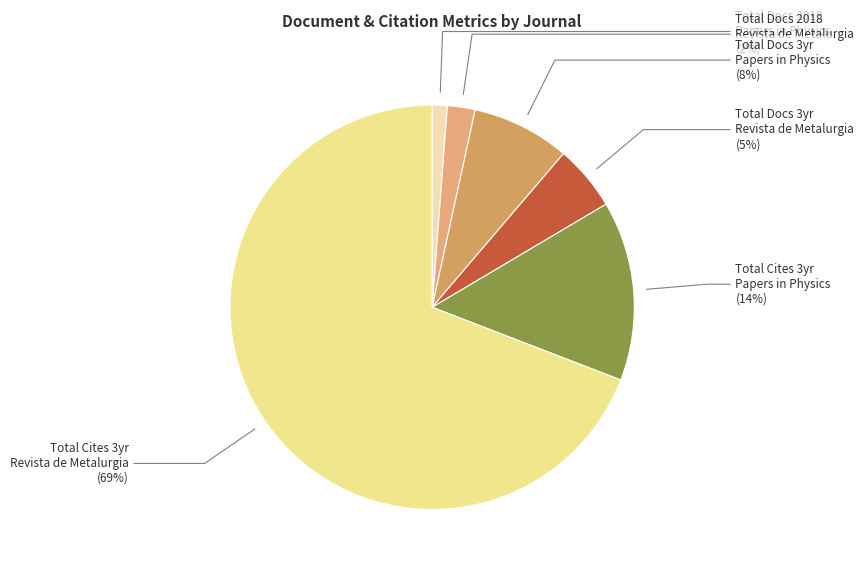

Which category has the smallest portion of the pie?

Total Docs. (2018) - Papers in Physics